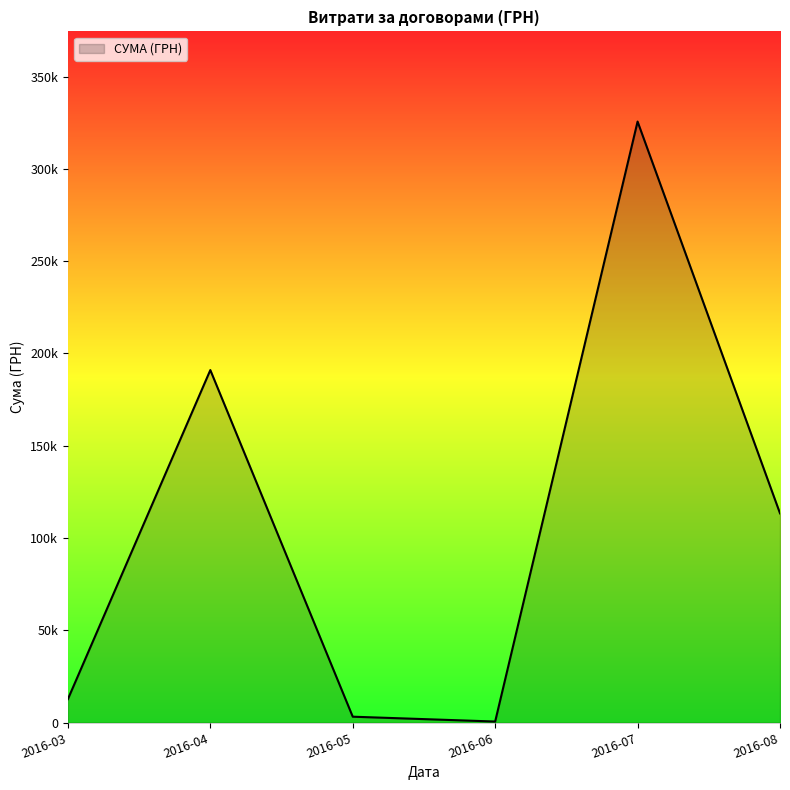

Does the chart have visible grid lines?

No